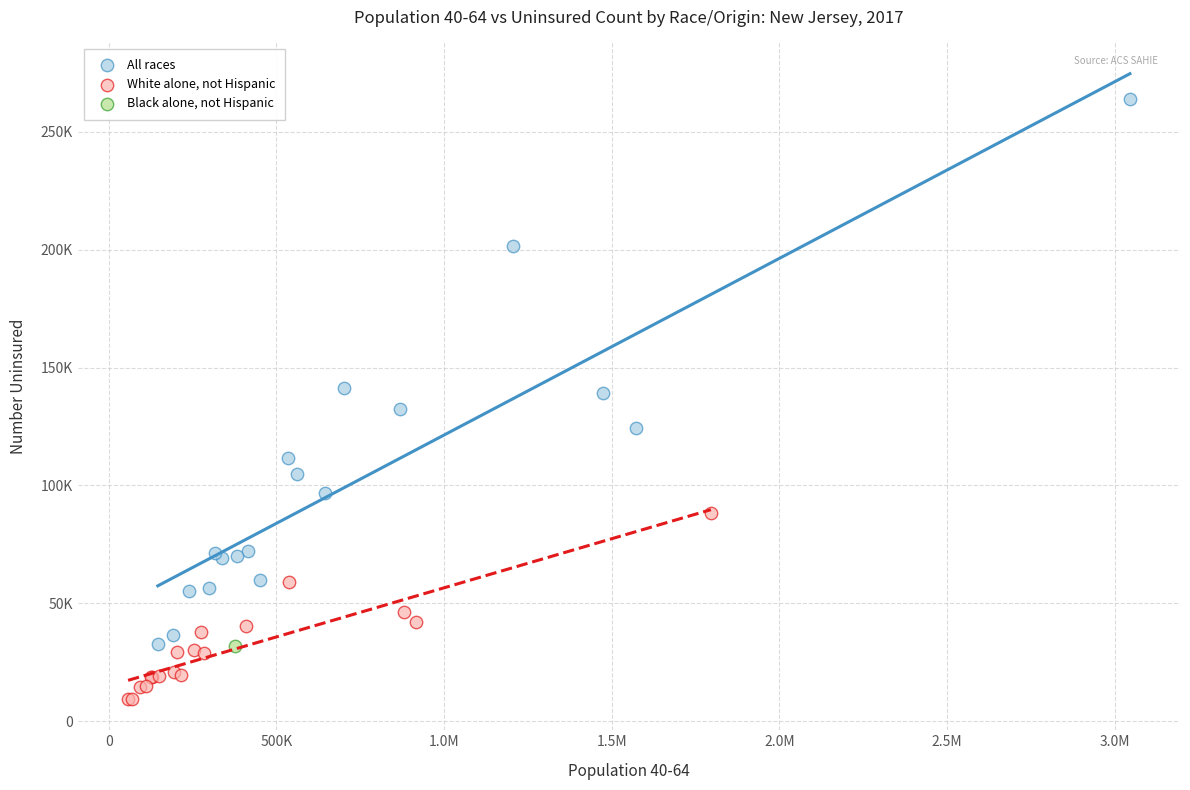

What are all the series names shown in the legend?

All races, White alone, not Hispanic, Black alone, not Hispanic